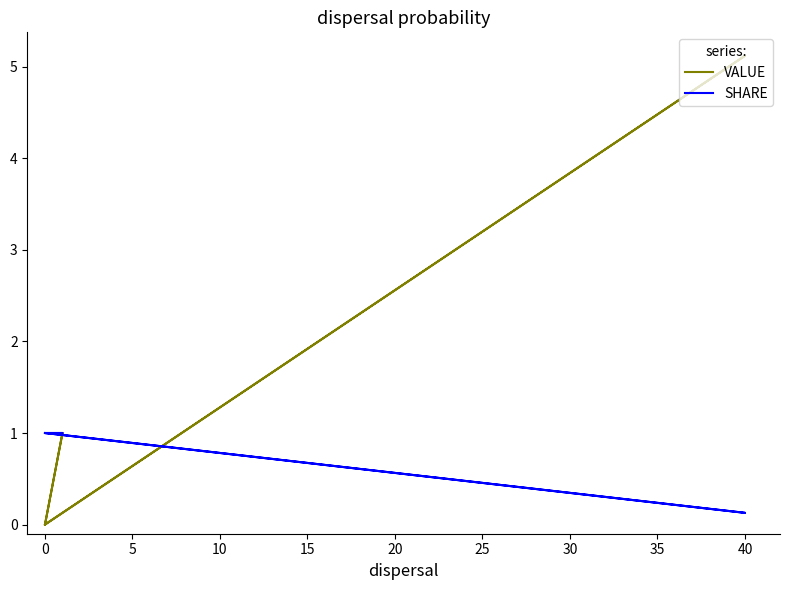

Is this an area chart (filled region under the line)?

No